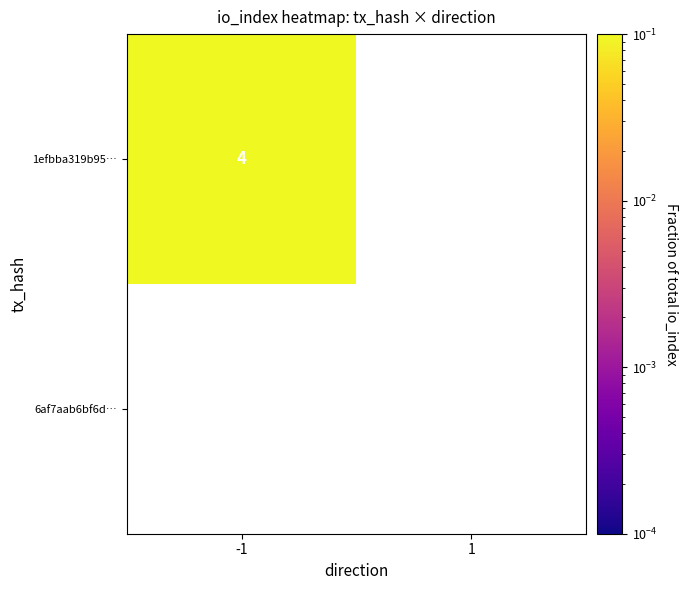

The value of 1efbba319b95… at -1 is 4. True or false?

True